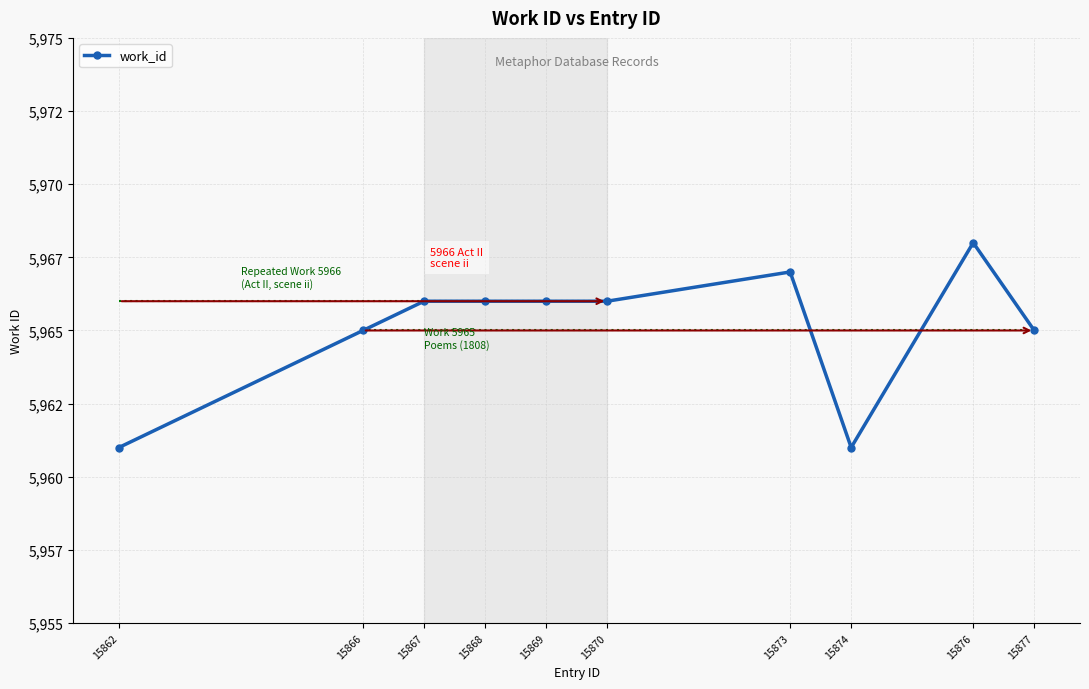

Rank the categories by value from highest to lowest.

15876, 15873, 15867, 15868, 15869, 15870, 15866, 15877, 15862, 15874